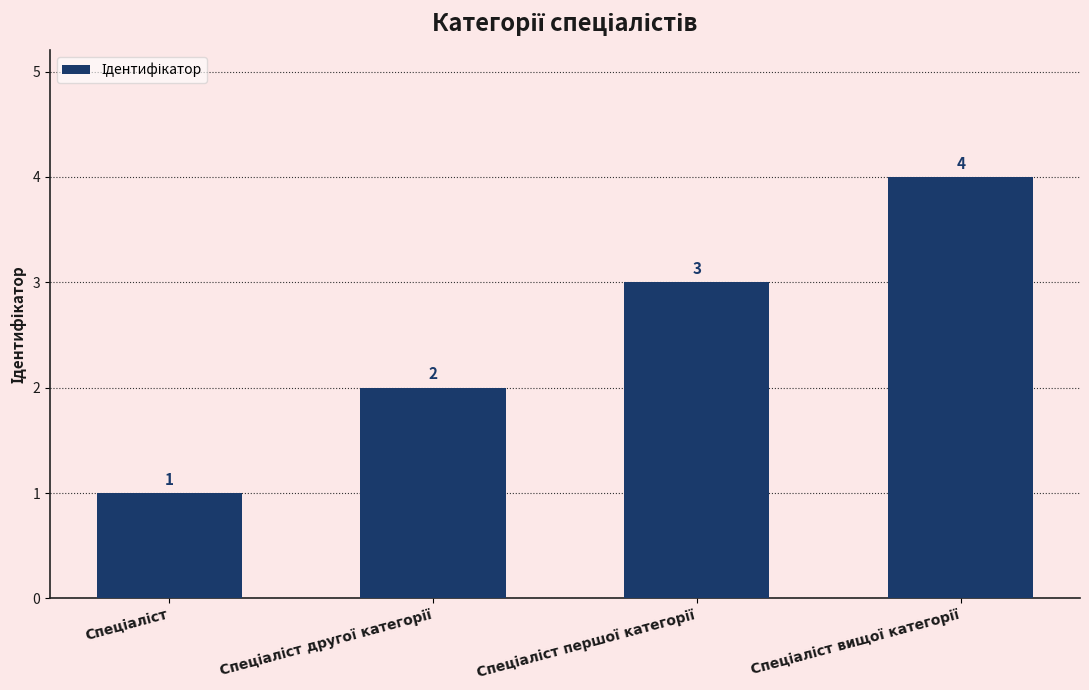

How many data points does each series have?

4